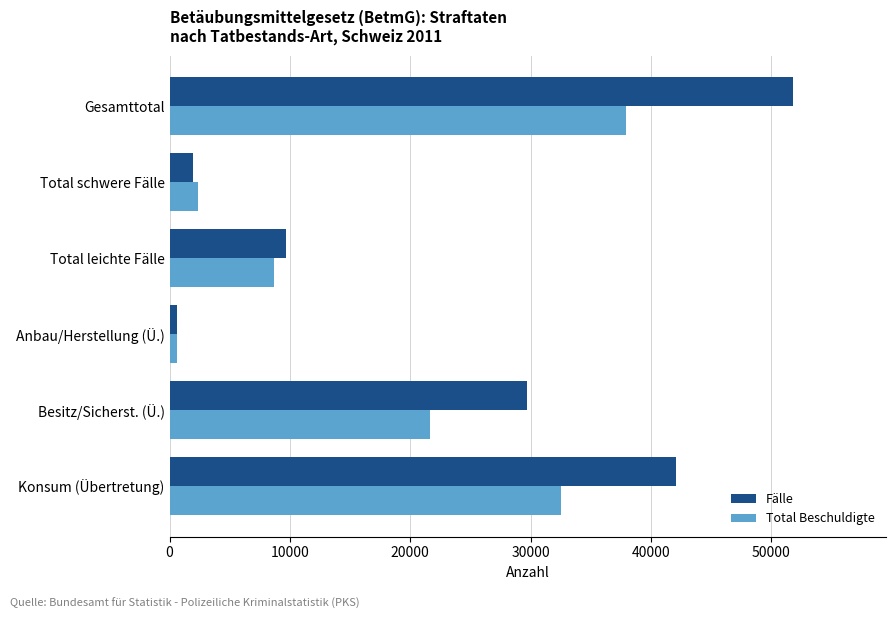

How many values in the Total Beschuldigte series are below 21642?

3